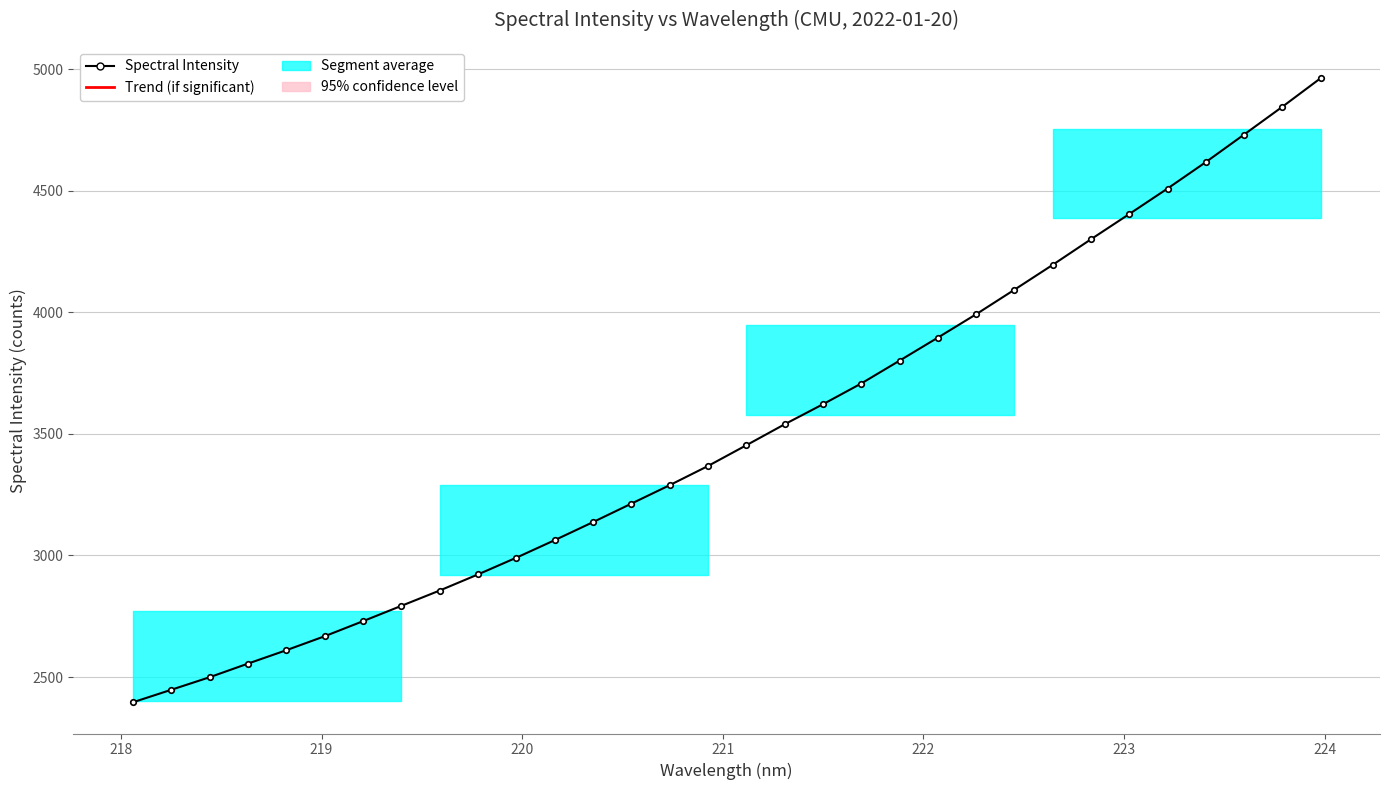

Reading left to right, extract all data points from this chart.

2396.0	2447.4	2499.1	2555.1	2610.2	2667.7	2729.6	2792.7	2855.7	2922.1	2990.9	3063.0	3137.2	3213.2	3289.1	3368.0	3453.3	3539.6	3622.0	3707.3	3801.3	3896.1	3992.2	4093.1	4195.5	4300.7	4404.5	4509.4	4618.1	4731.5	4845.7	4963.3